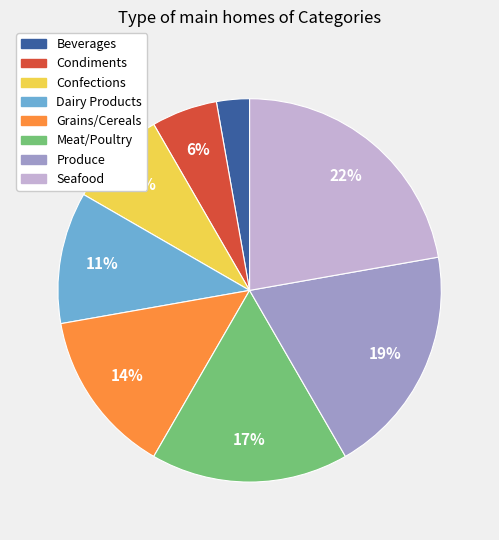

Combined, do Meat/Poultry and Dairy Products account for over 50%?

No